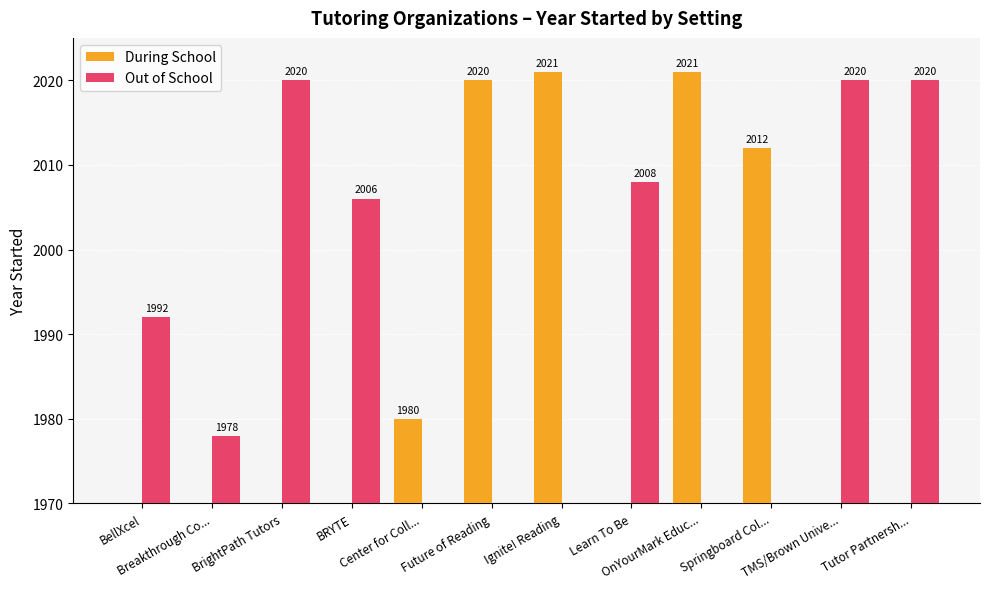

What is the value of the Out of School bar at the 1st from the left?

1992